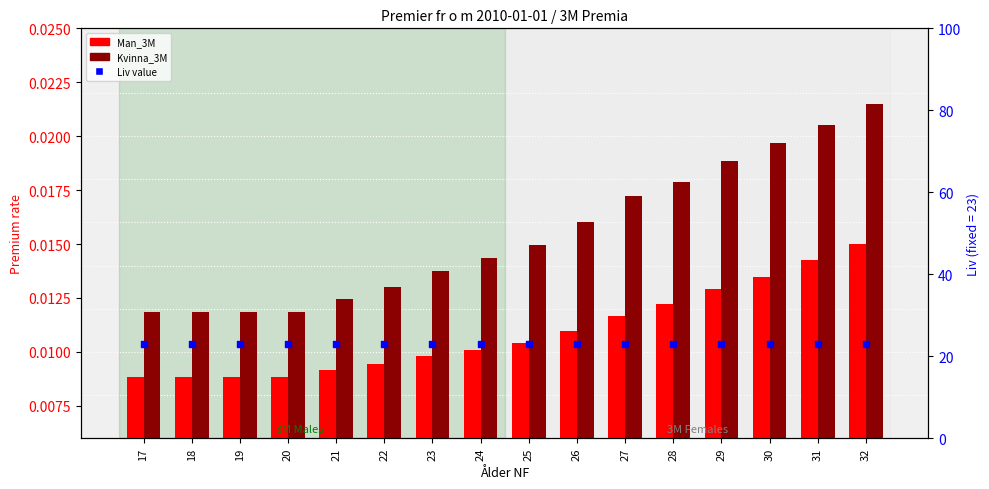

Which series contains the highest Y value?

Liv value